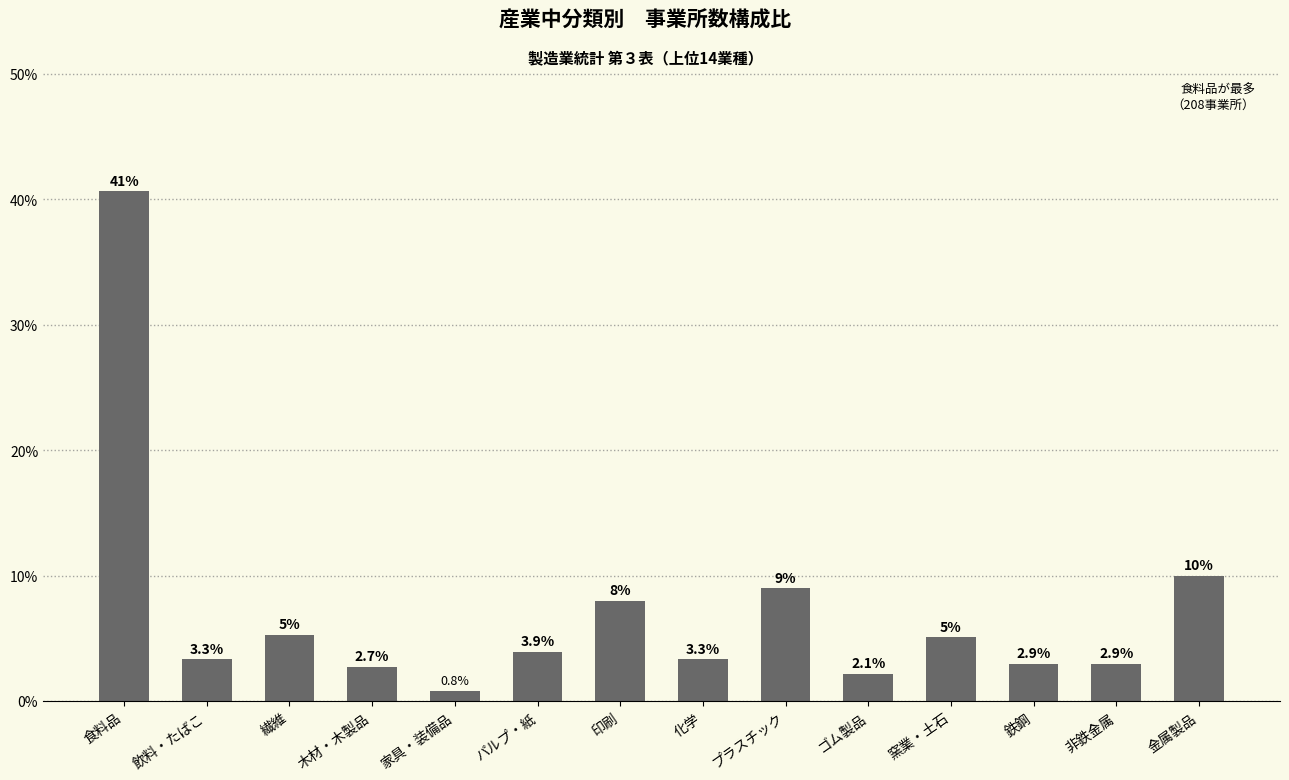

Are the bars grouped side by side (vs. stacked)?

No